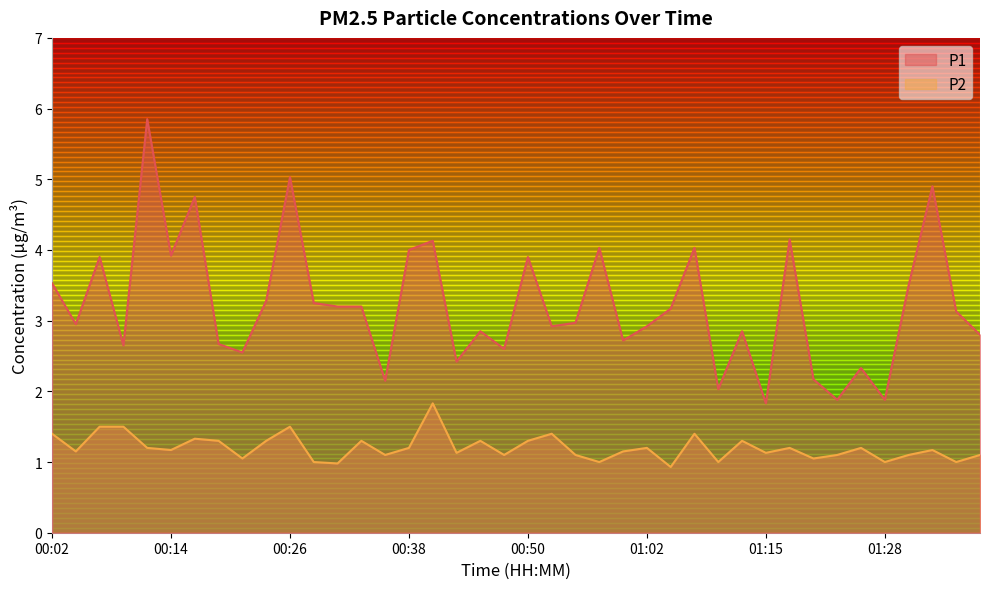

Reading left to right, transcribe all the data shown in this chart.

P1: 3.5	3.0	3.9	2.6	5.8	3.9	4.8	2.7	2.5	3.3	5.0	3.2	3.2	3.2	2.1	4.0	4.1	2.4	2.9	2.6	3.9	2.9	3.0	4.0	2.7	2.9	3.2	4.0	2.0	2.9	1.8	4.2	2.2	1.9	2.3	1.9	3.5	4.9	3.1	2.8
P2: 1.4	1.1	1.5	1.5	1.2	1.2	1.3	1.3	1.1	1.3	1.5	1.0	1.0	1.3	1.1	1.2	1.8	1.1	1.3	1.1	1.3	1.4	1.1	1.0	1.1	1.2	0.9	1.4	1.0	1.3	1.1	1.2	1.1	1.1	1.2	1.0	1.1	1.2	1.0	1.1